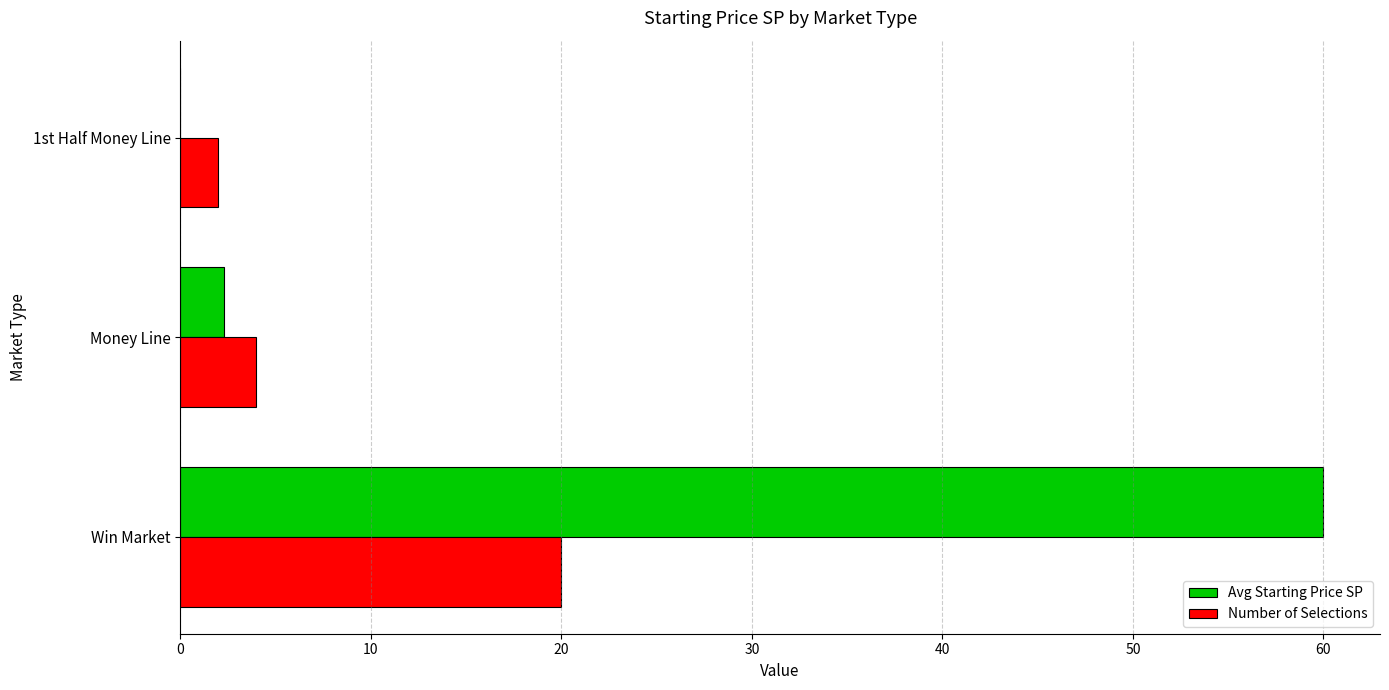

At which label is Avg Starting Price SP closest to 29?

Money Line